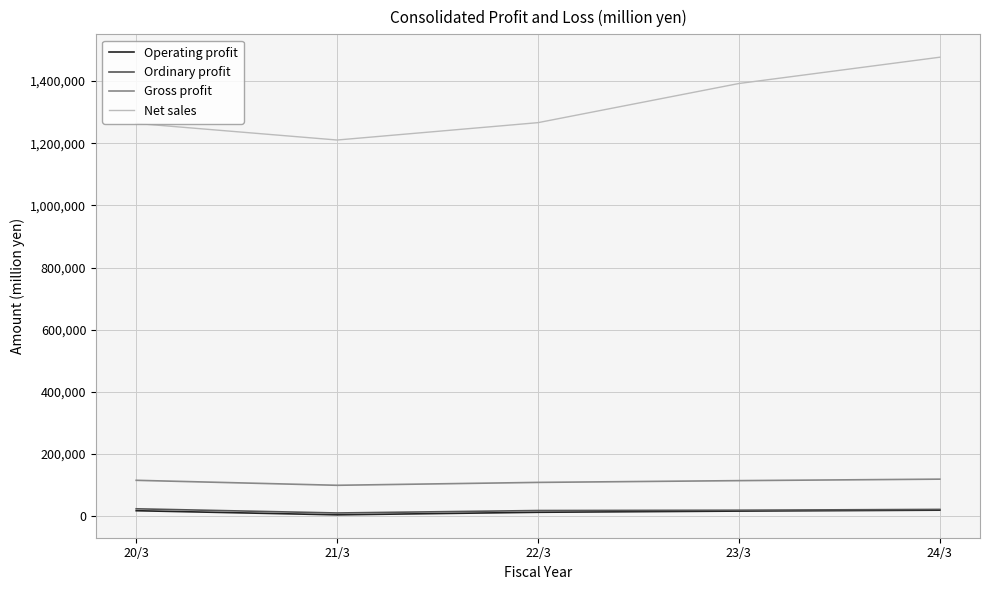

What value does the Ordinary profit series have at 22/3, to the nearest 50?

18200